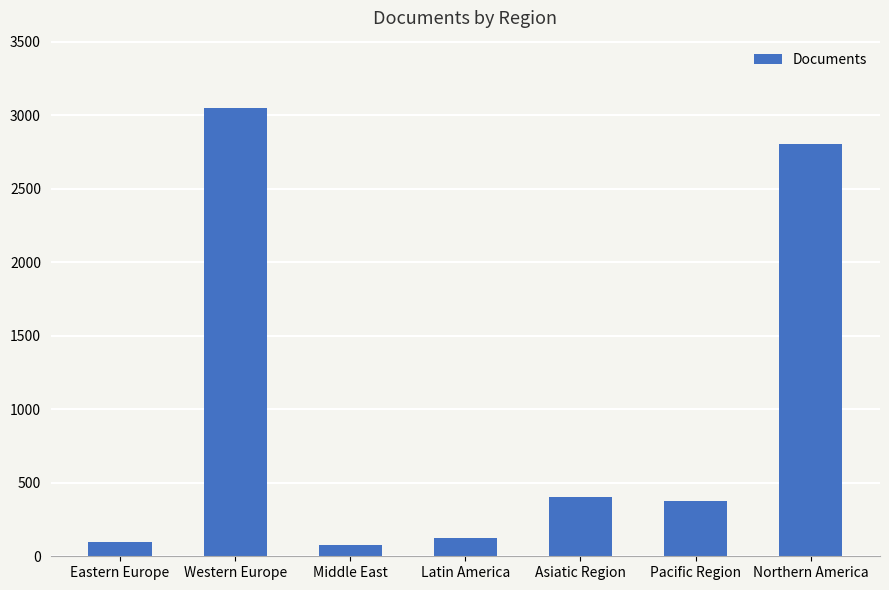

What is the label of the 3rd bar from the left?

Middle East